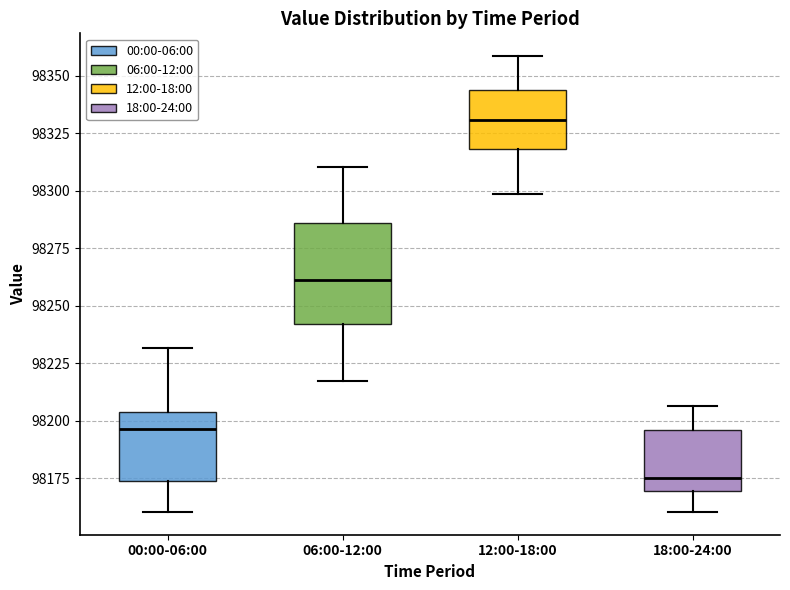

Which box's median line is the lowest?

18:00-24:00